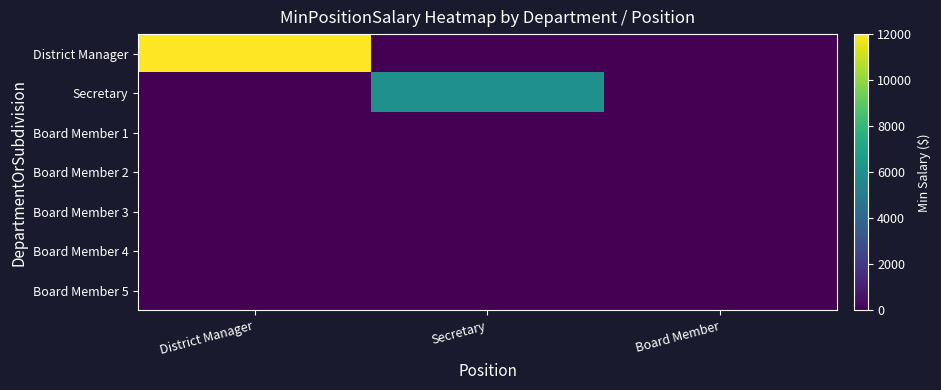

How many data points does each series have?

3